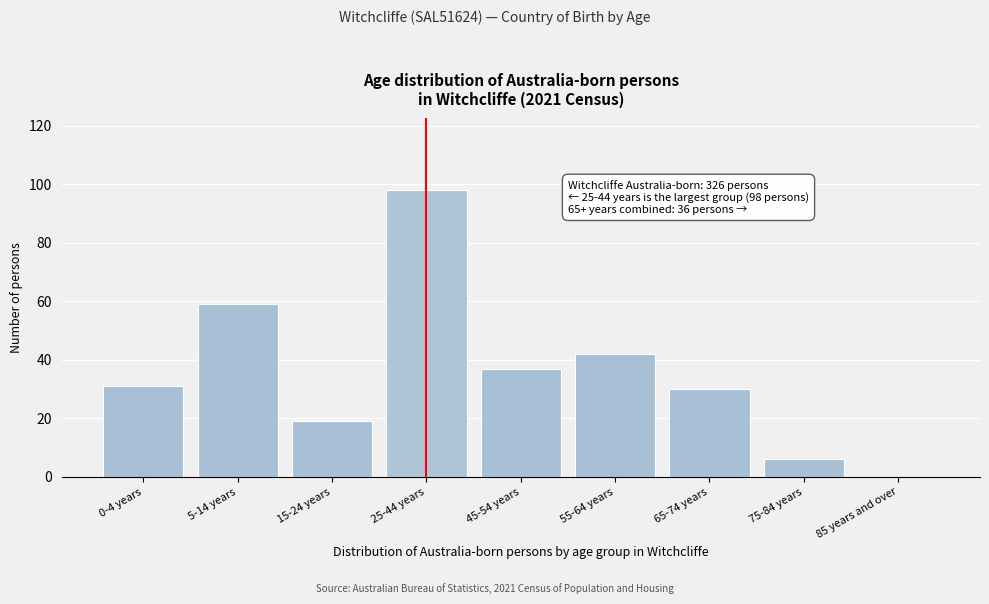

Reading left to right, transcribe all the data shown in this chart.

0-4 years=31	5-14 years=59	15-24 years=19	25-44 years=98	45-54 years=37	55-64 years=42	65-74 years=30	75-84 years=6	85 years and over=0